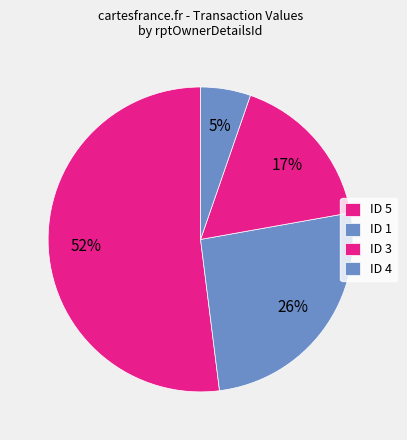

How many segments does this pie chart have?

4